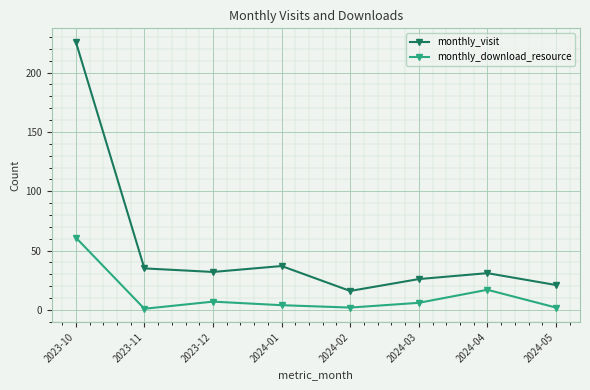

What is the average value of the monthly_visit series?

53